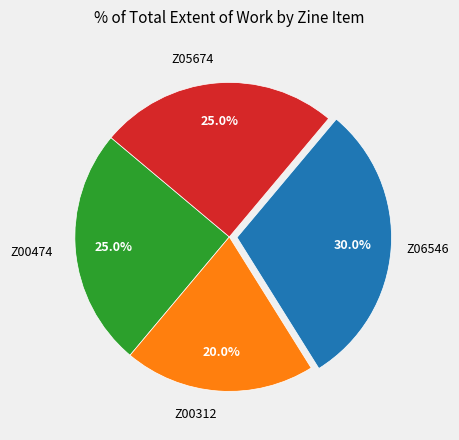

Is there a majority slice in this chart?

No